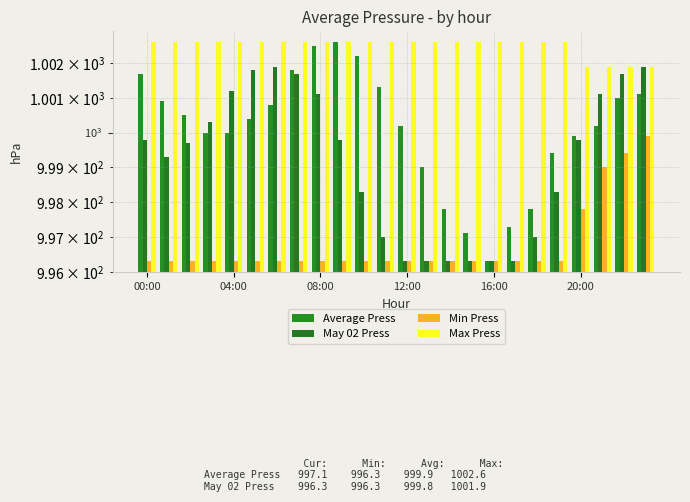

What is the minimum value for Max Press?

1001.9